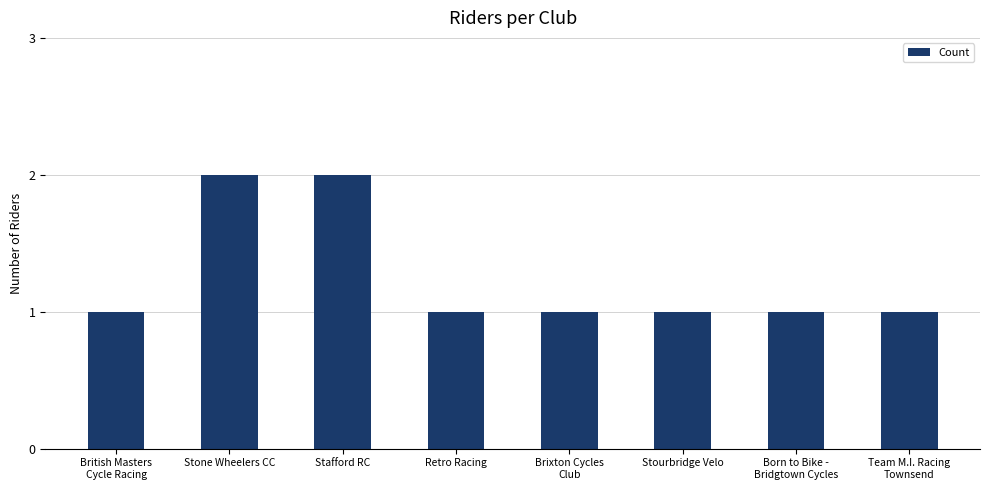

True or false: the data shows 1 at Stourbridge Velo.

True